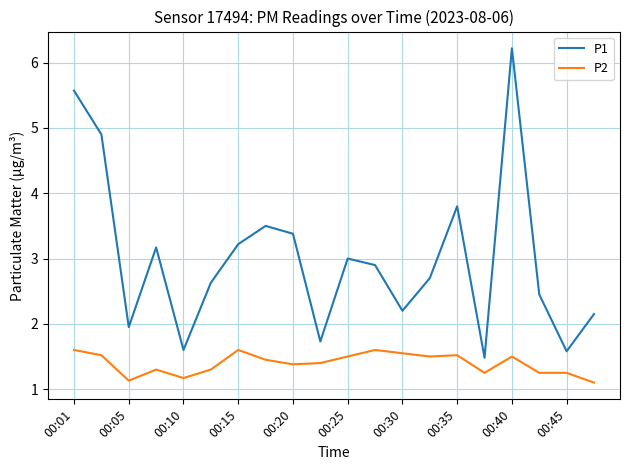

List the series in order of their overall mean, highest first.

P1, P2